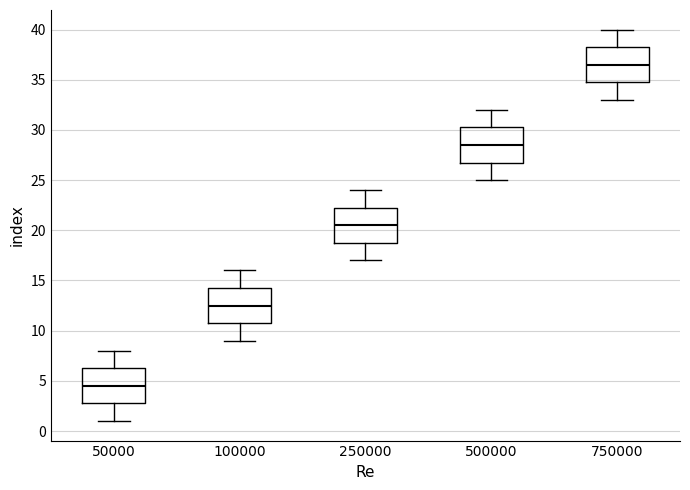

Where is the upper edge of the box at x = 50000 on the y-axis? The values are not printed on the chart, so give them approximately, as read against the axis.

6.5